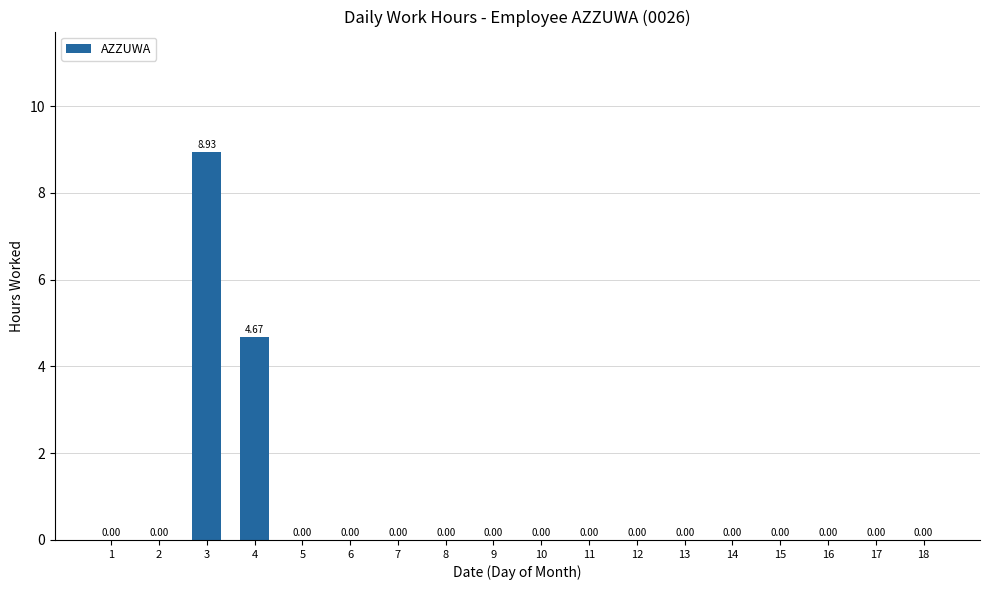

At which category does the chart reach its peak across all series?

3